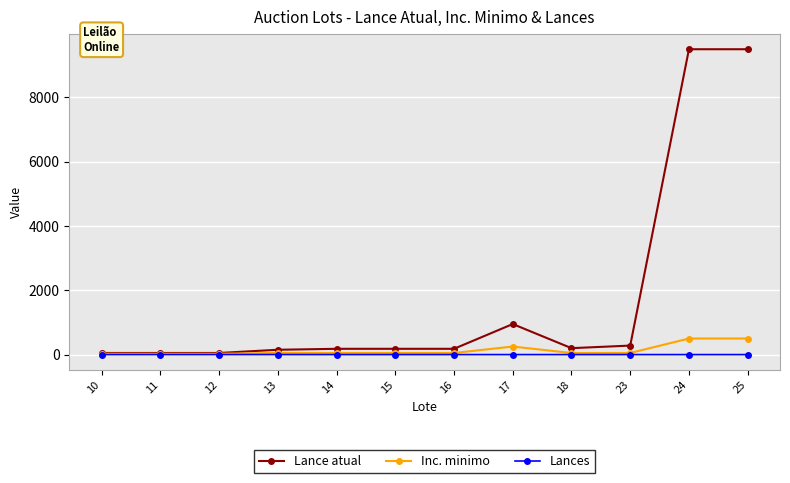

Which series has the widest spread of values?

Lance atual